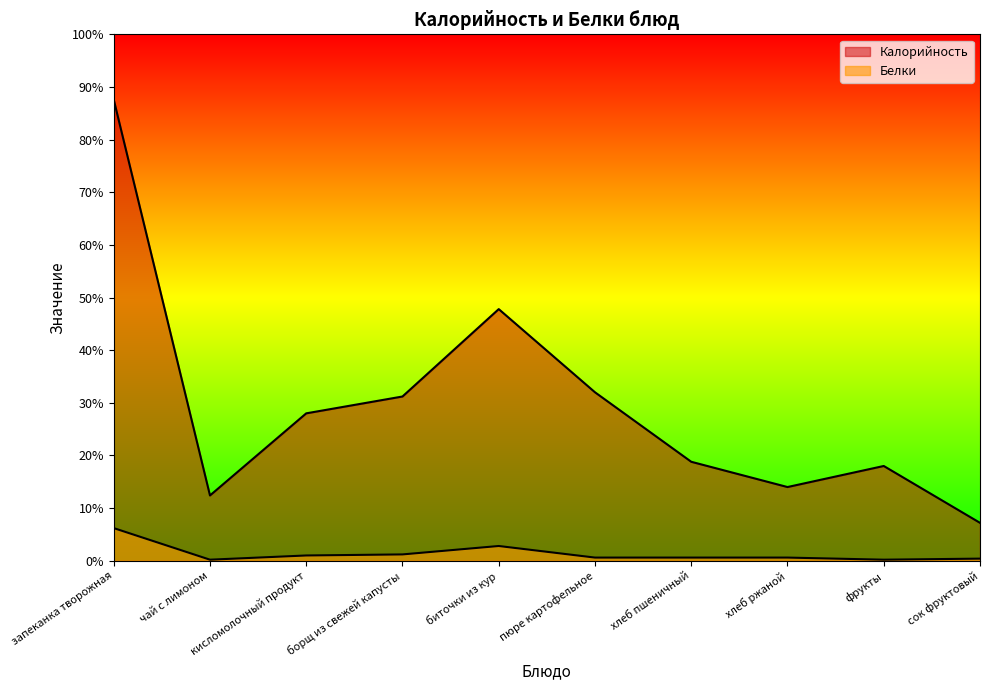

What is the maximum value for Белки?

31